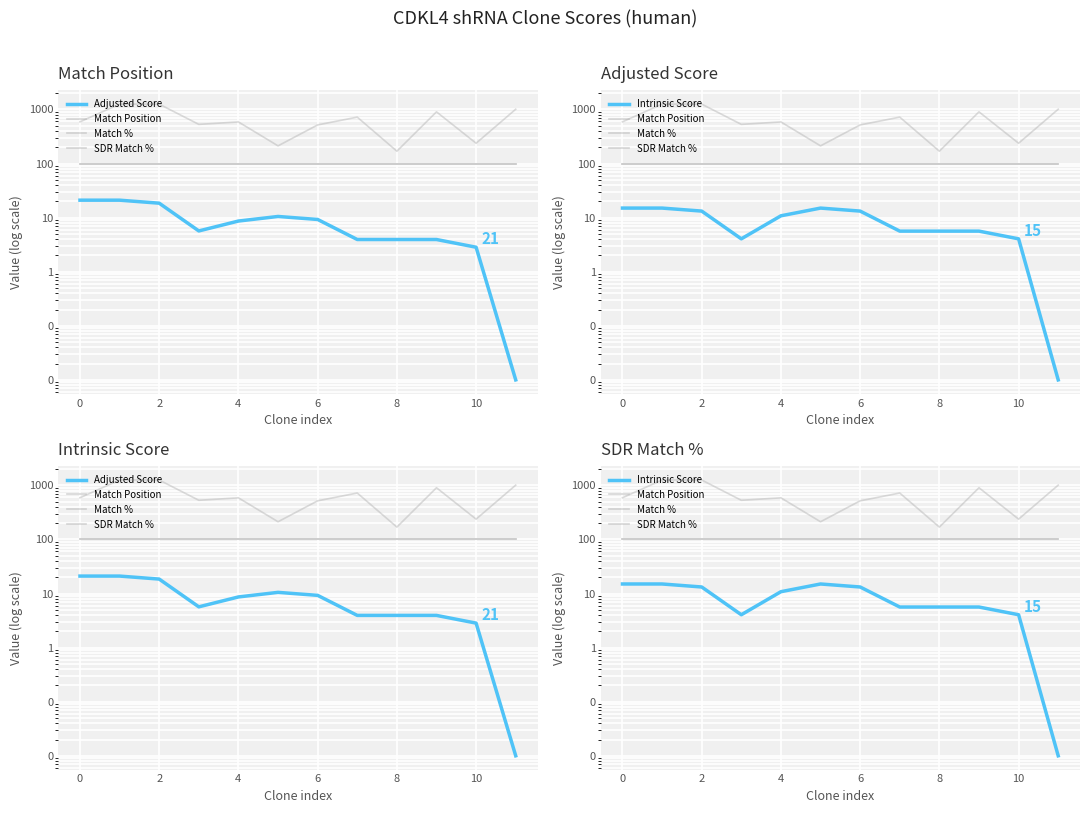

True or false: Intrinsic Score and Match % cross at least once.

False